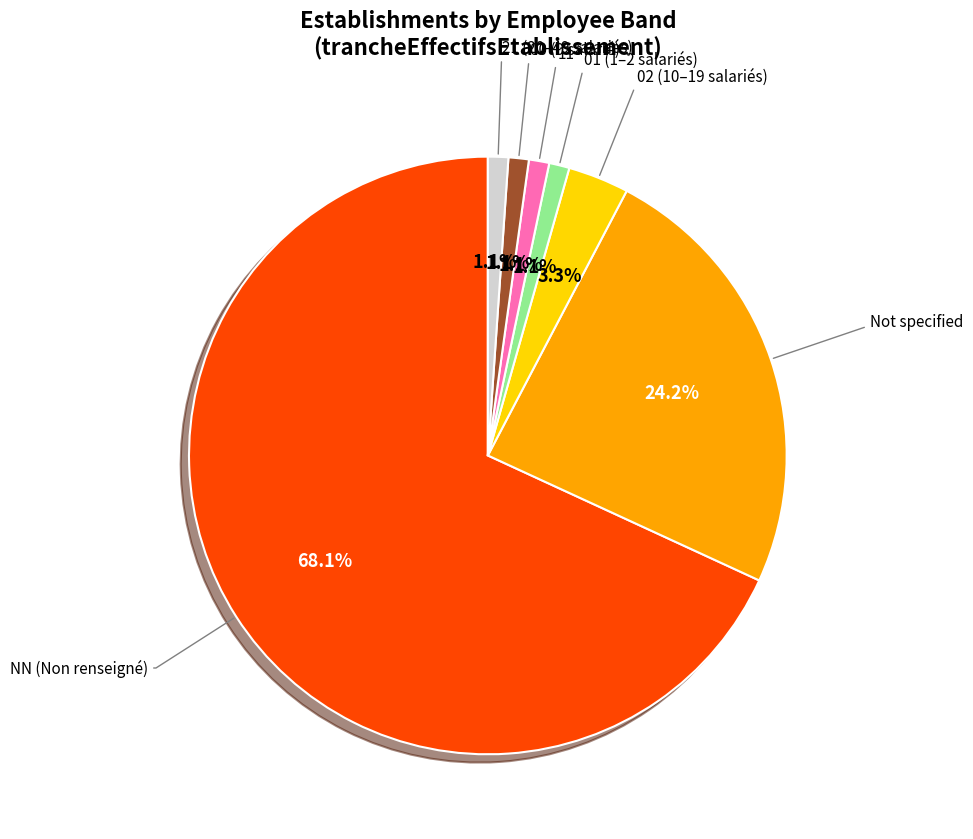

Does any single category account for the majority?

Yes